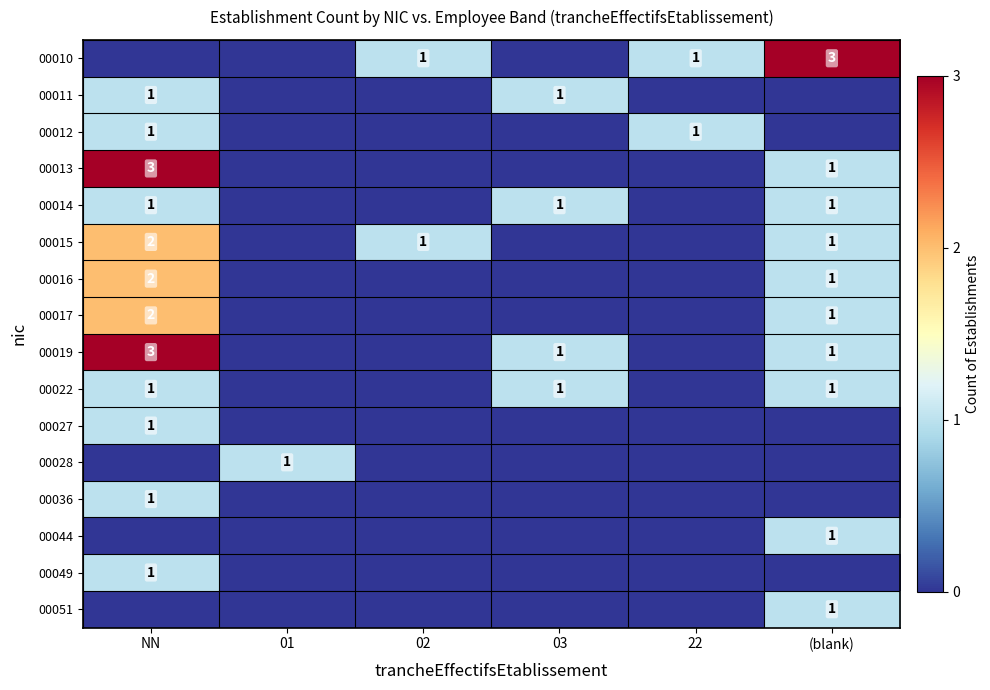

At how many categories does at least one series exceed 1?

2